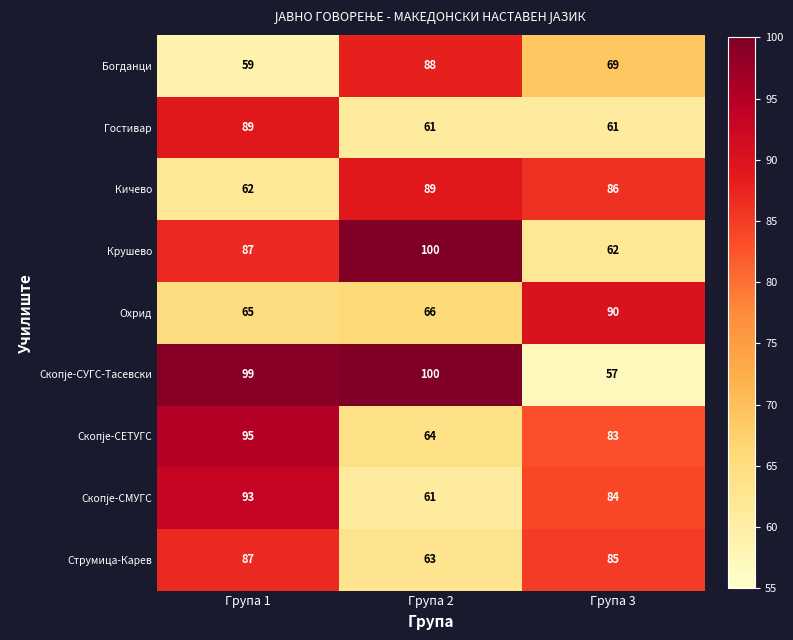

Which category has the lowest value across all series?

Група 3